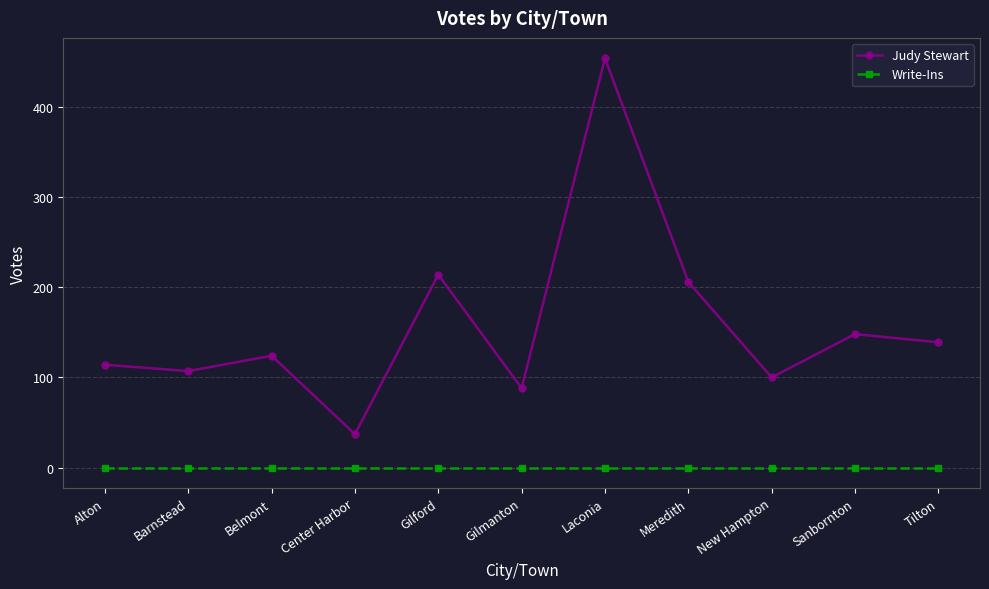

What is the difference between the highest and lowest values at Barnstead?

107